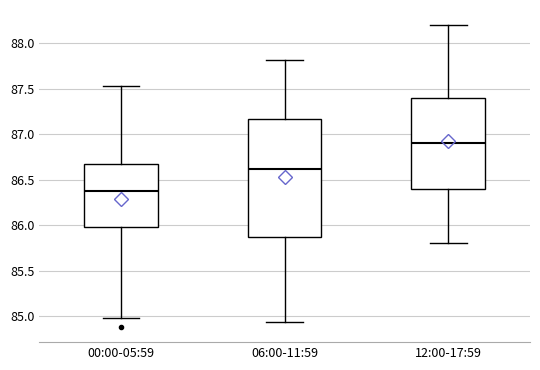

Which box has the lowest median line?

00:00-05:59